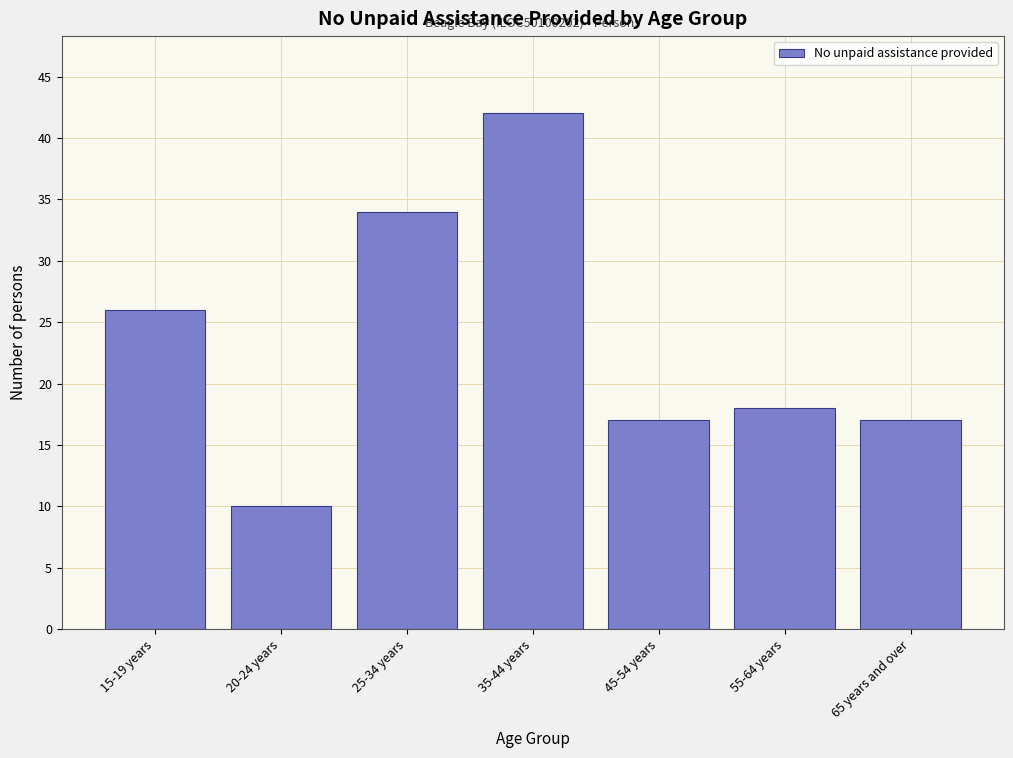

Reading left to right, transcribe all the data shown in this chart.

26	10	34	42	17	18	17